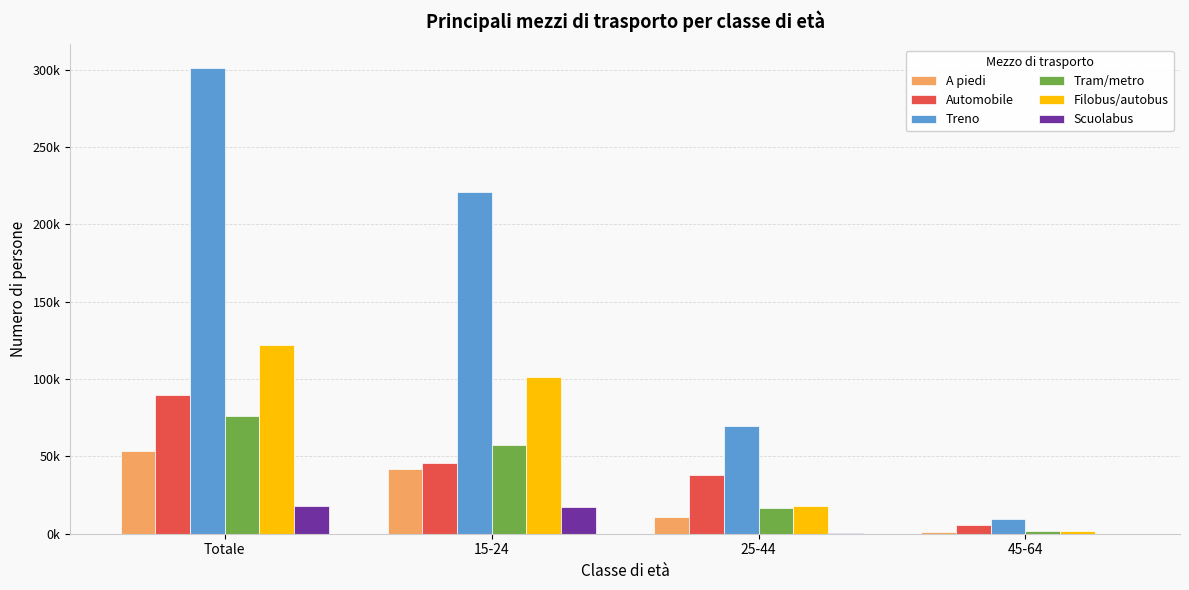

Which has a higher value, 15-24 or 25-44?

15-24